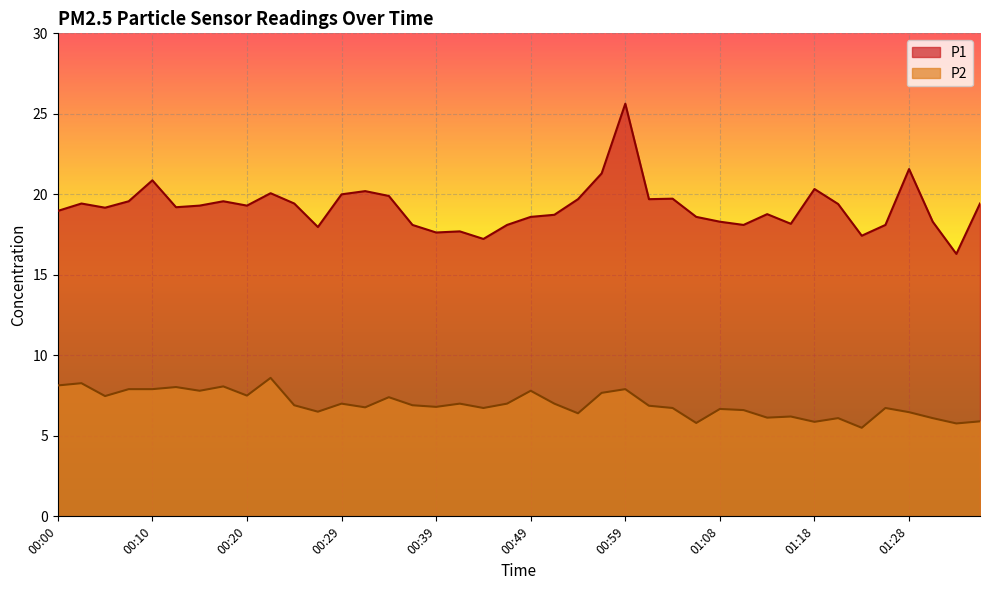

What is the total value across all series at 00:17?

27.6